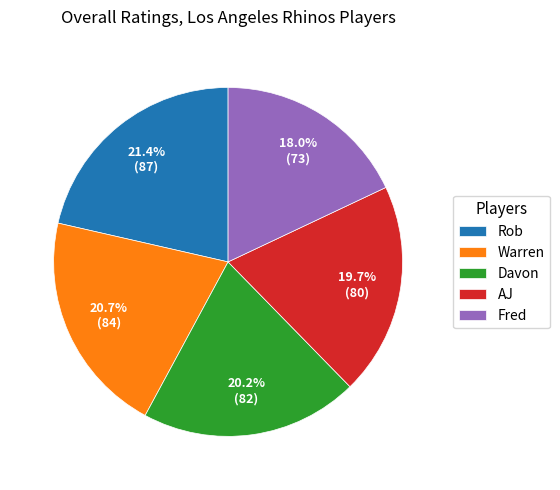

Which category has the biggest portion of the pie?

Rob